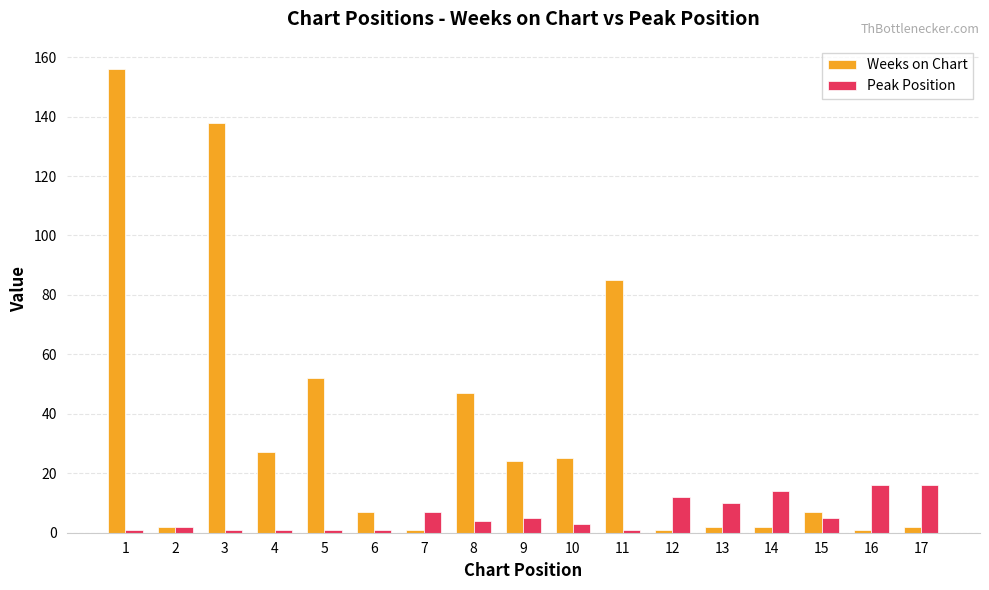

At which category is the sum across all series the highest?

1